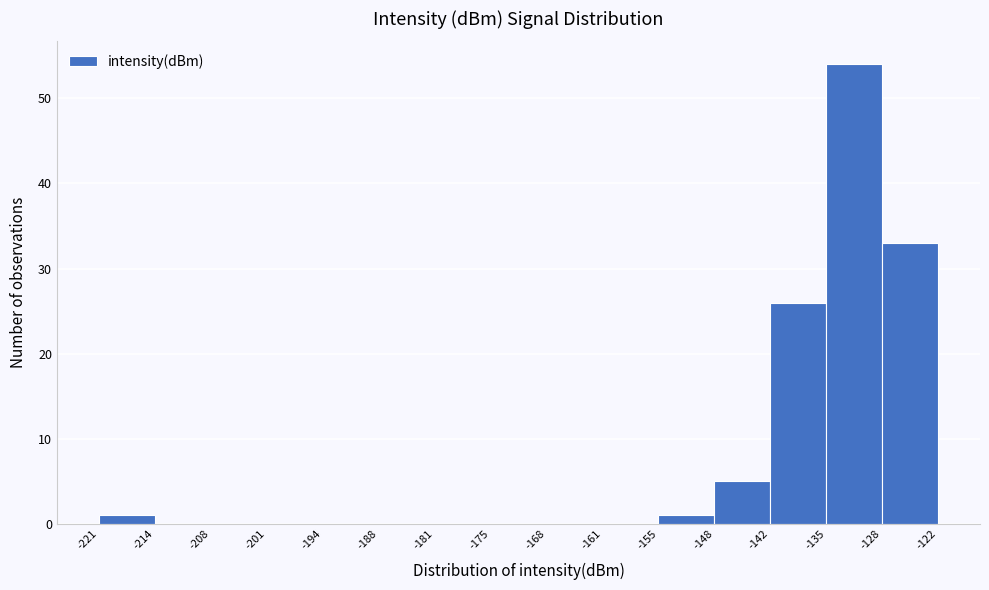

Reading left to right, list every bar in this chart as the range it spans on the x-axis followed by its height. The values are not printed on the chart, so give them approximately, as read against the axis.

-221 to -214: 1
-214 to -208: 0
-208 to -201: 0
-201 to -194: 0
-194 to -188: 0
-188 to -181: 0
-181 to -175: 0
-175 to -168: 0
-168 to -161: 0
-161 to -155: 0
-155 to -148: 1
-148 to -142: 5
-142 to -135: 26
-135 to -128: 54
-128 to -122: 33